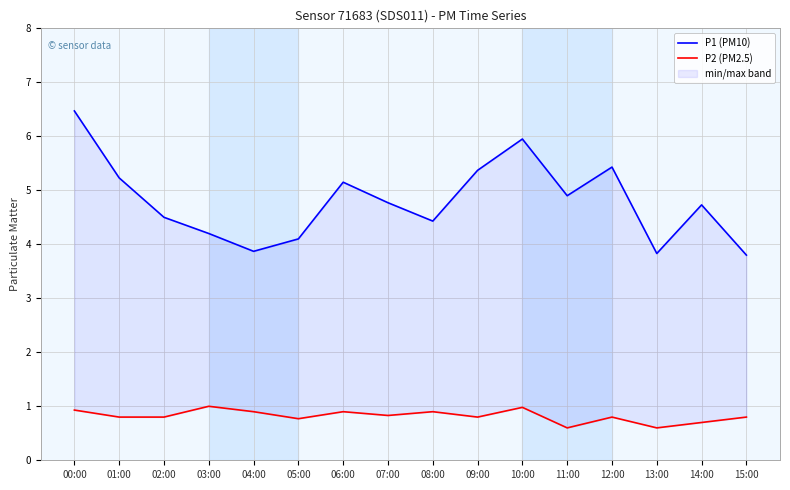

What is the minimum value shown in the chart?

0.6